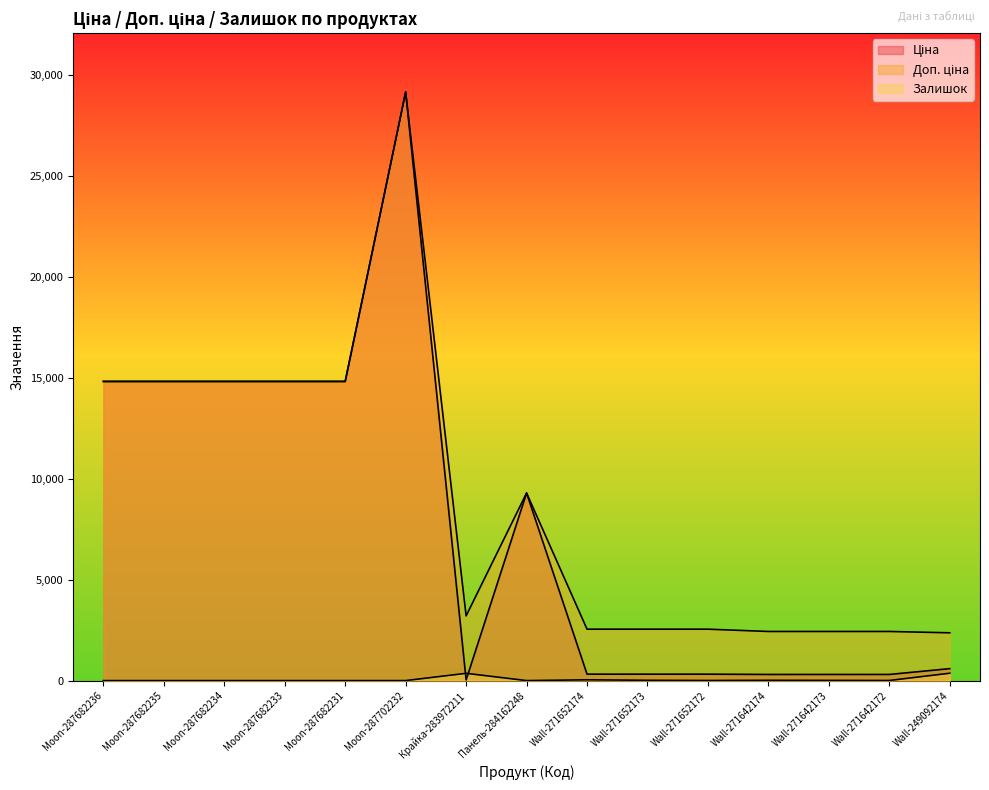

List the labels in order of Залишок value, largest first.

Wall-249092174, Крайка-283972211, Wall-271652174, Wall-271652173, Wall-271642174, Wall-271642173, Wall-271652172, Wall-271642172, Moon-287682236, Moon-287682235, Moon-287682234, Moon-287682233, Moon-287682231, Moon-287702232, Панель-284162248